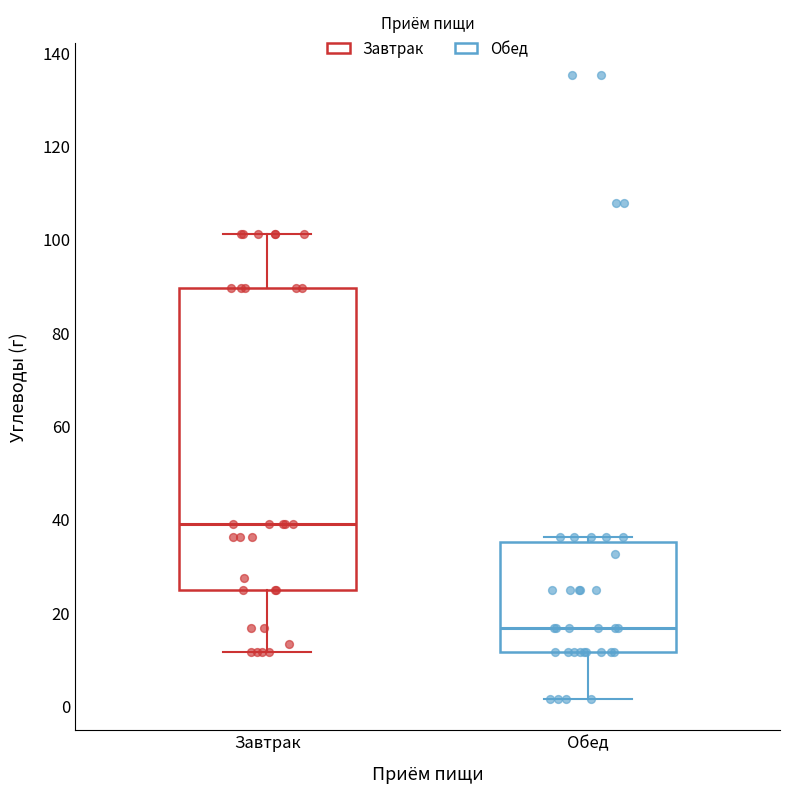

Which box is the tallest, from its lower edge to its upper edge?

Завтрак